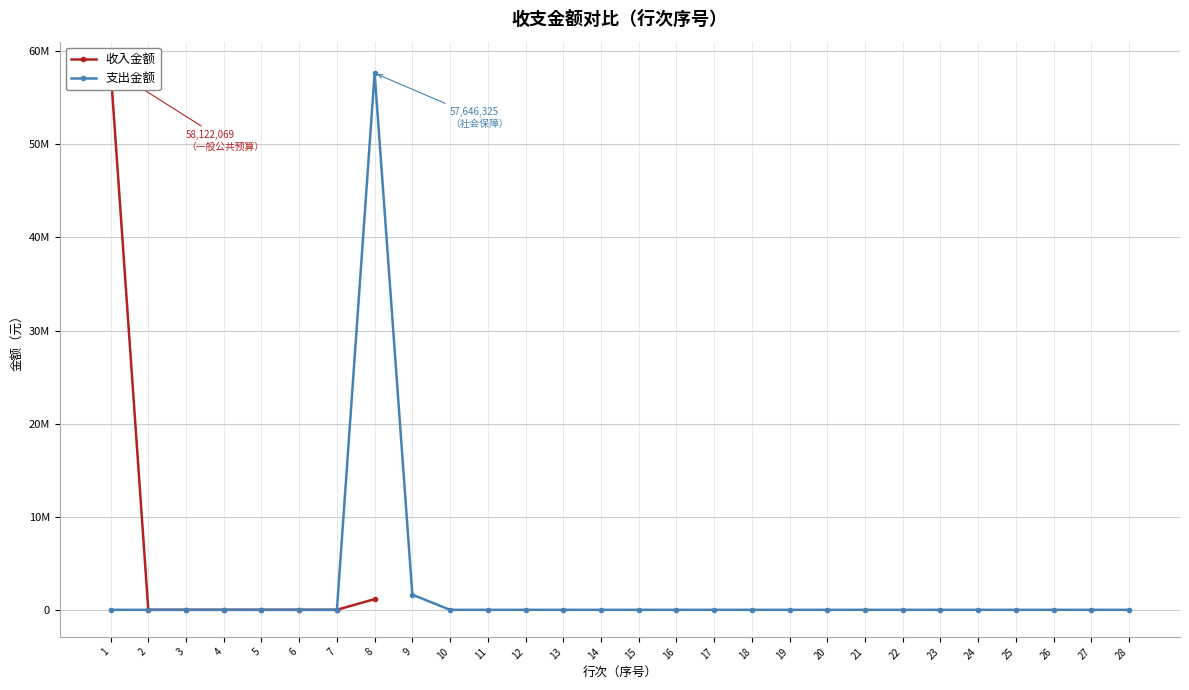

At which category is the sum across all series the highest?

8